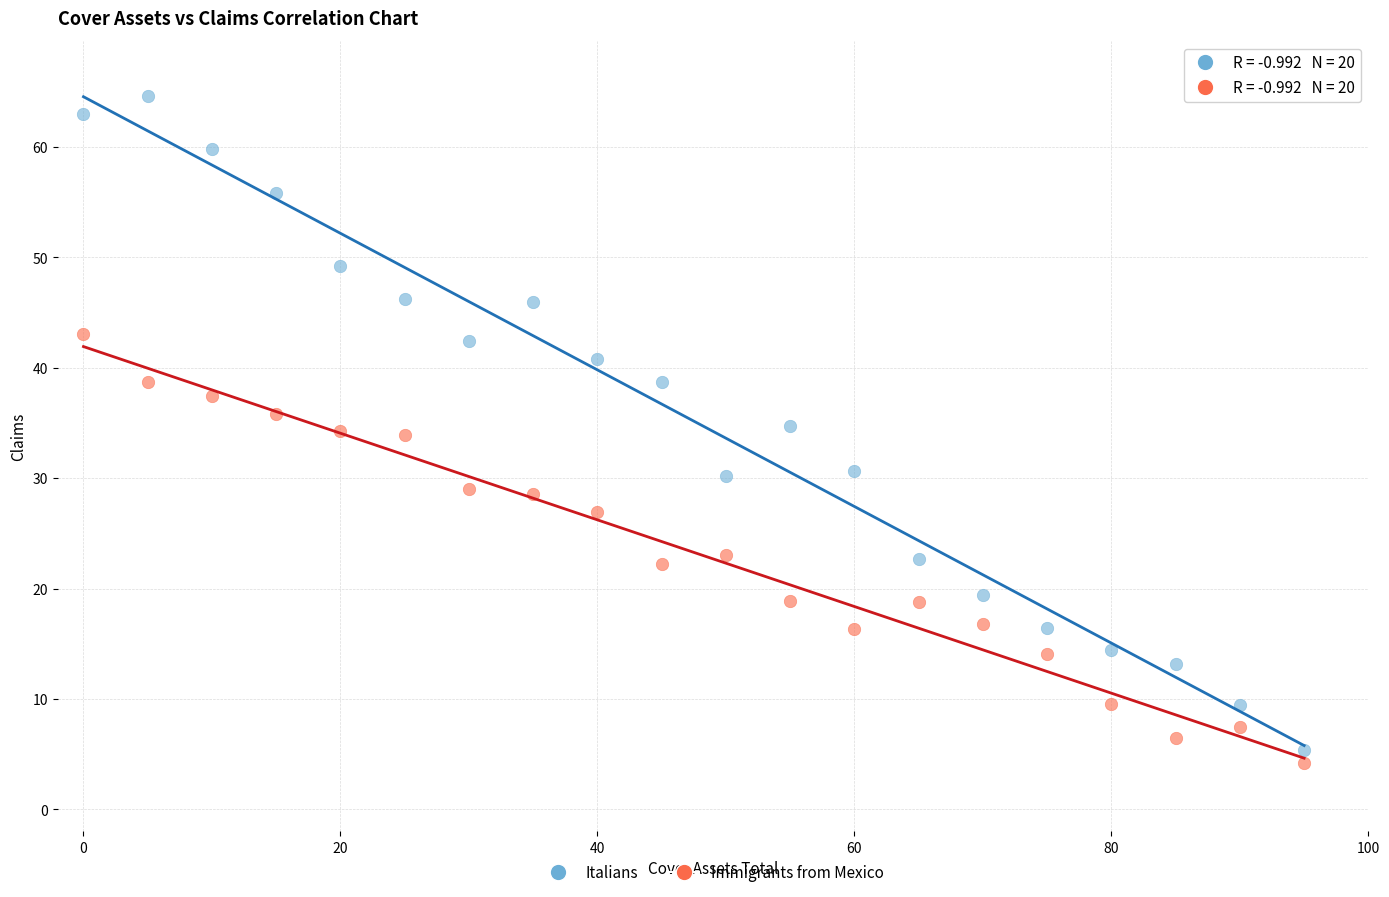

Which series reaches the minimum Y coordinate?

Immigrants from Mexico